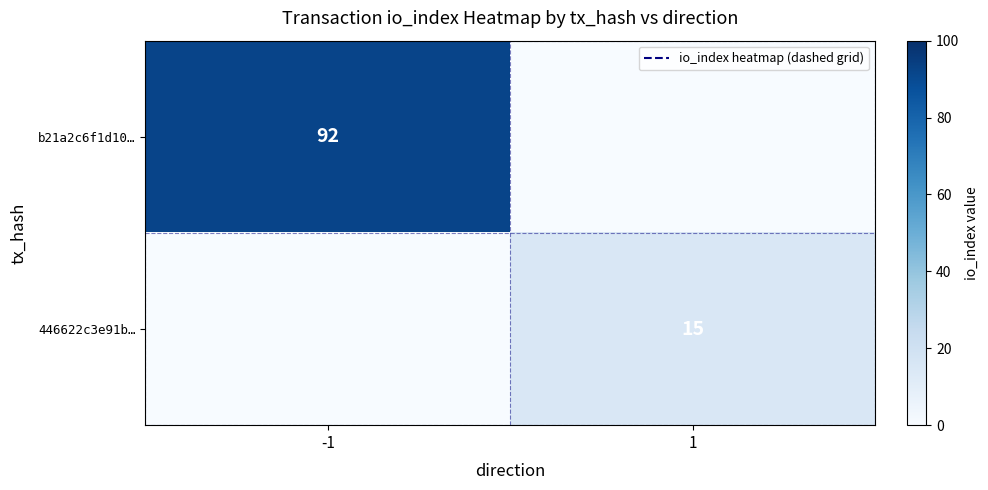

At which category is the sum across all series the highest?

-1